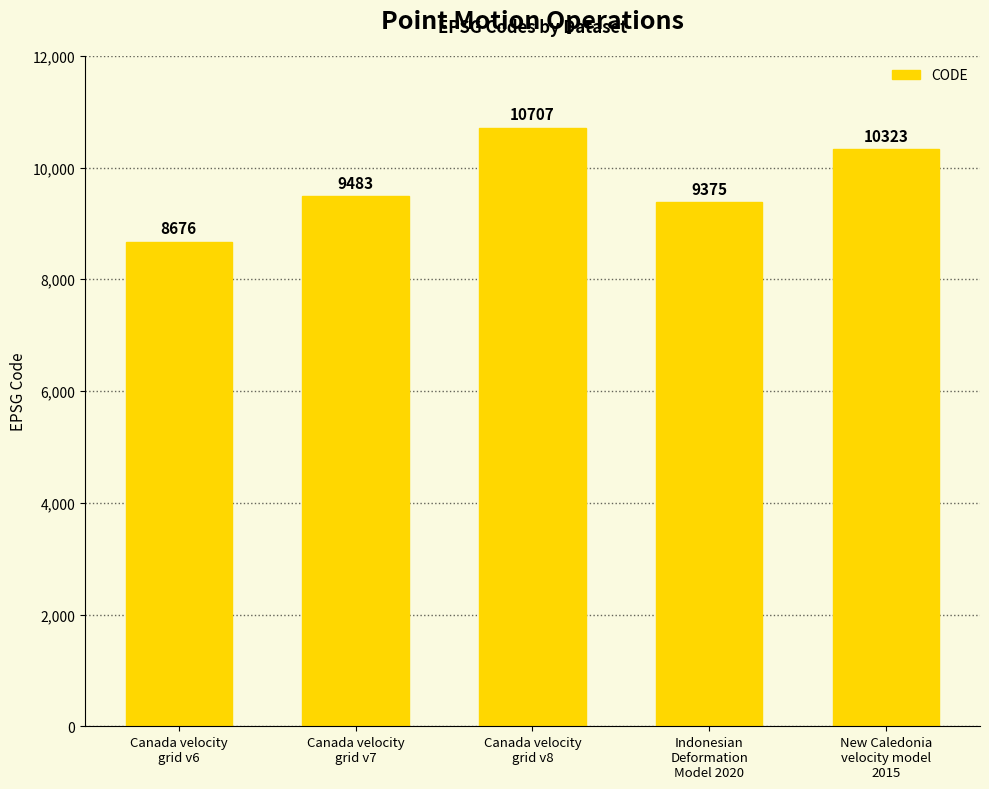

Between Canada velocity
grid v6 and Canada velocity
grid v7, which is larger?

Canada velocity
grid v7